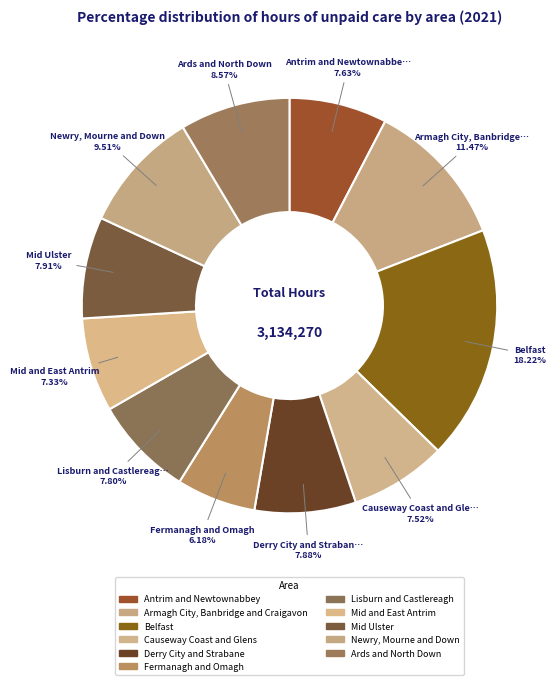

How many segments does this pie chart have?

11